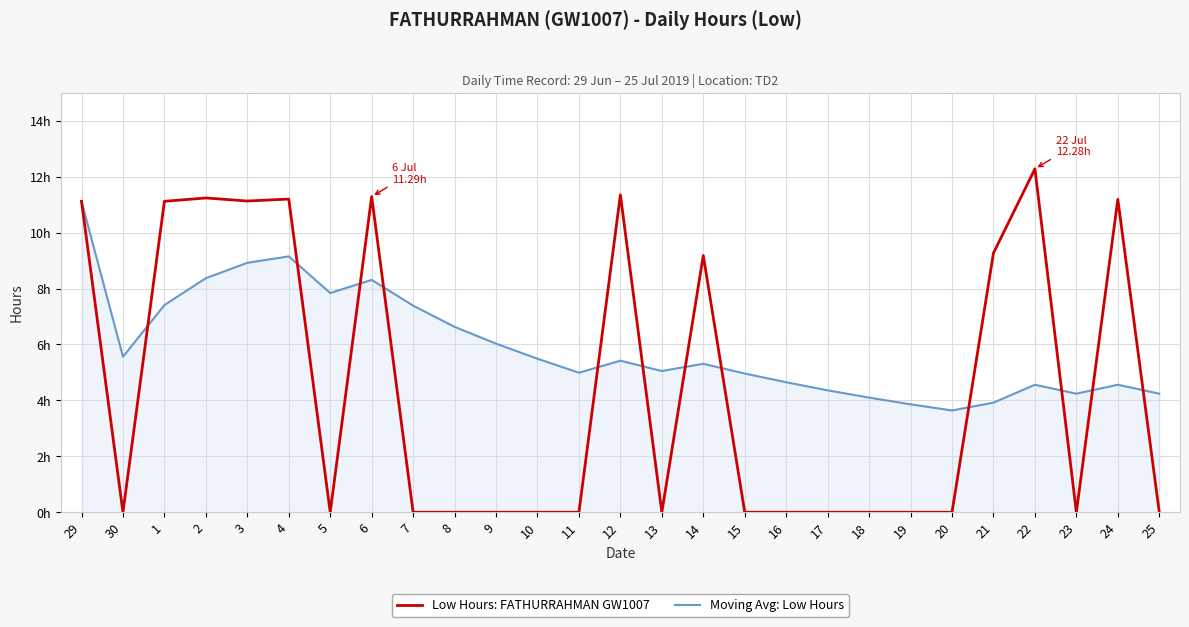

True or false: Moving Avg: Low Hours and Low Hours: FATHURRAHMAN GW1007 intersect in this chart.

True